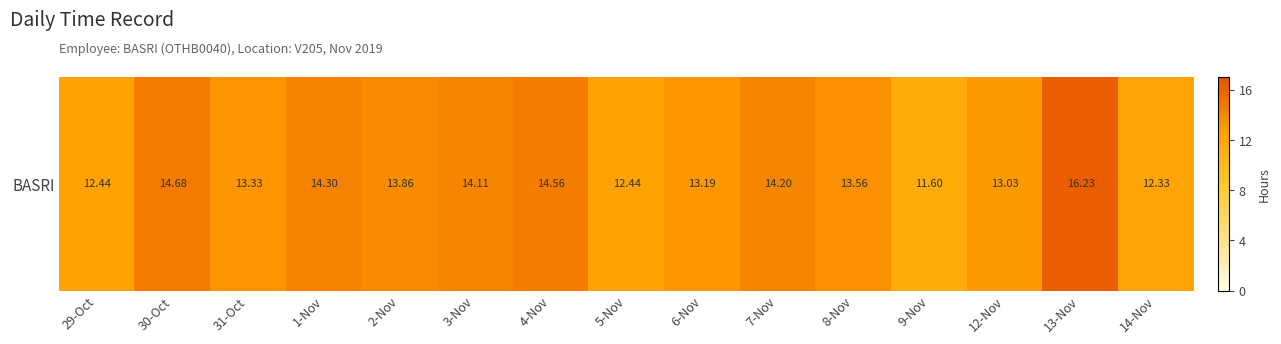

Which label corresponds to the largest value in the chart?

13-Nov